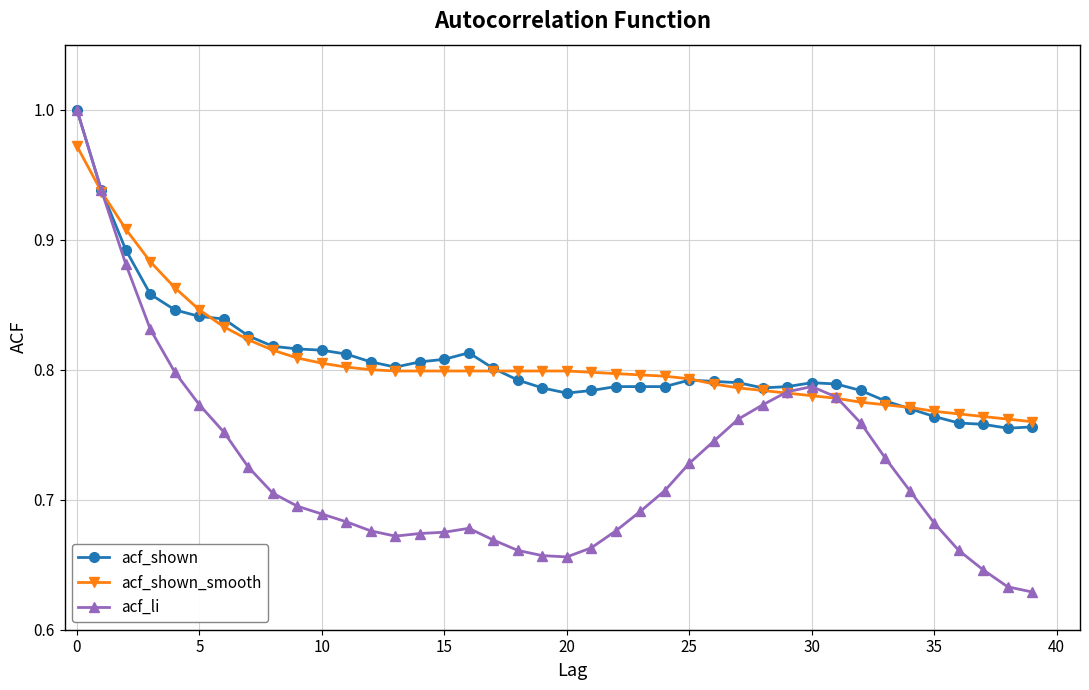

True or false: acf_li has more than 1 interior local peaks.

True